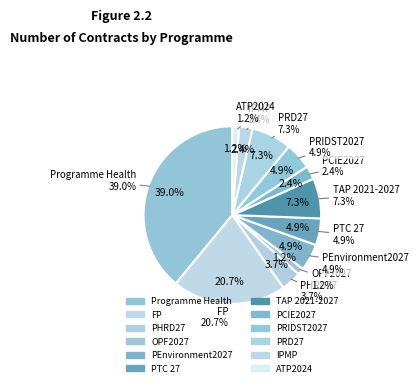

Does any single category account for the majority?

No